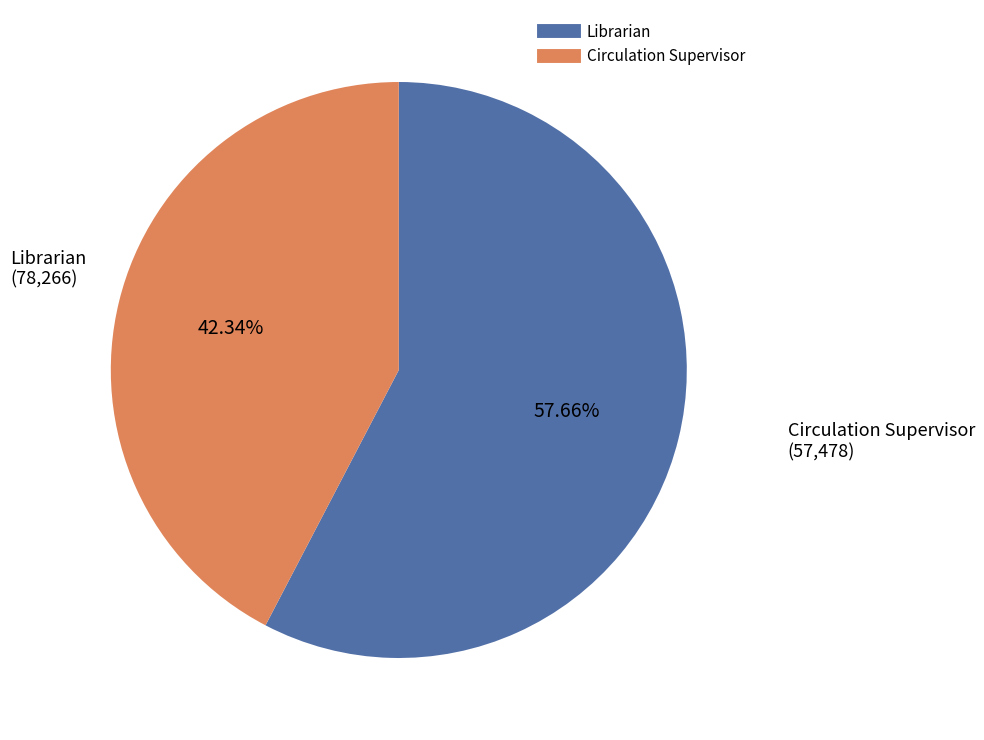

How much of the chart is everything except Circulation Supervisor?

57.7%